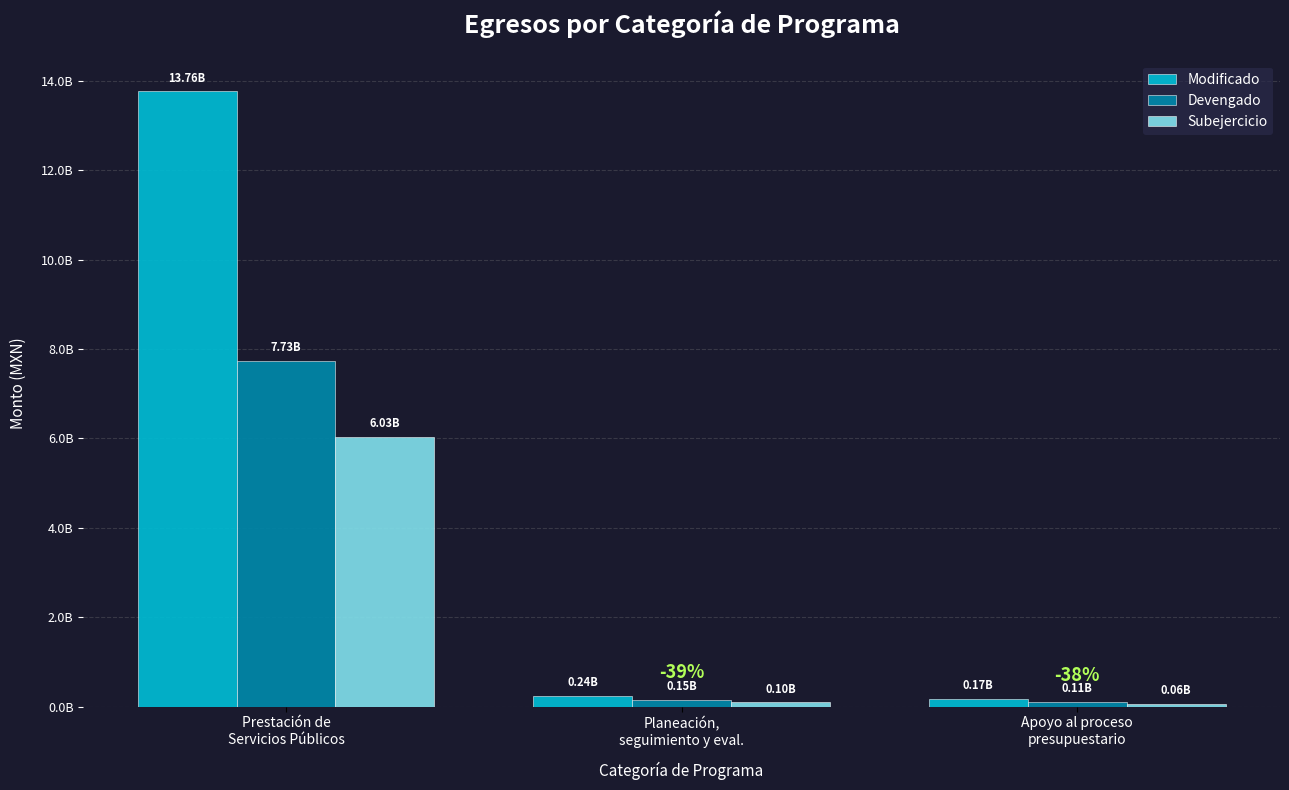

Does the chart contain any negative values?

No